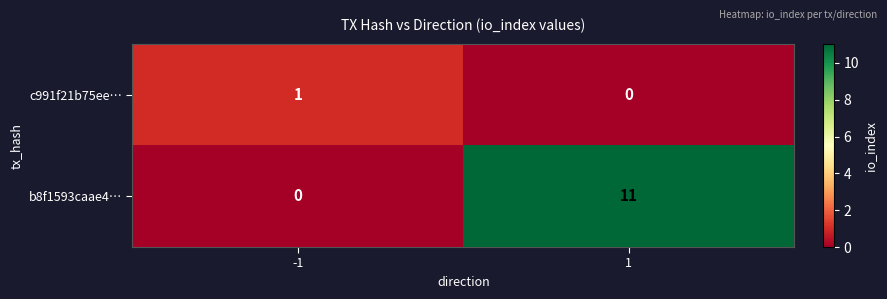

Reading left to right, list all the values displayed in this chart.

c991f21b75ee…: -1=1	1=0
b8f1593caae4…: -1=0	1=11